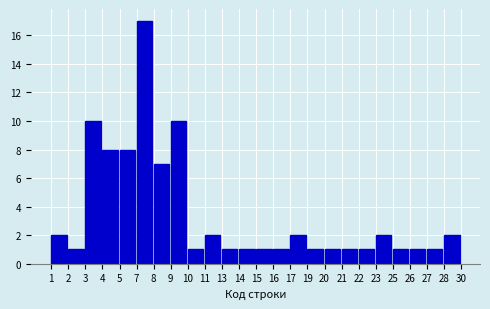

Reading right to left, transcribe all the data shown in this chart.

2	1	1	1	2	1	1	1	1	2	1	1	1	1	2	1	10	7	17	8	8	10	1	2